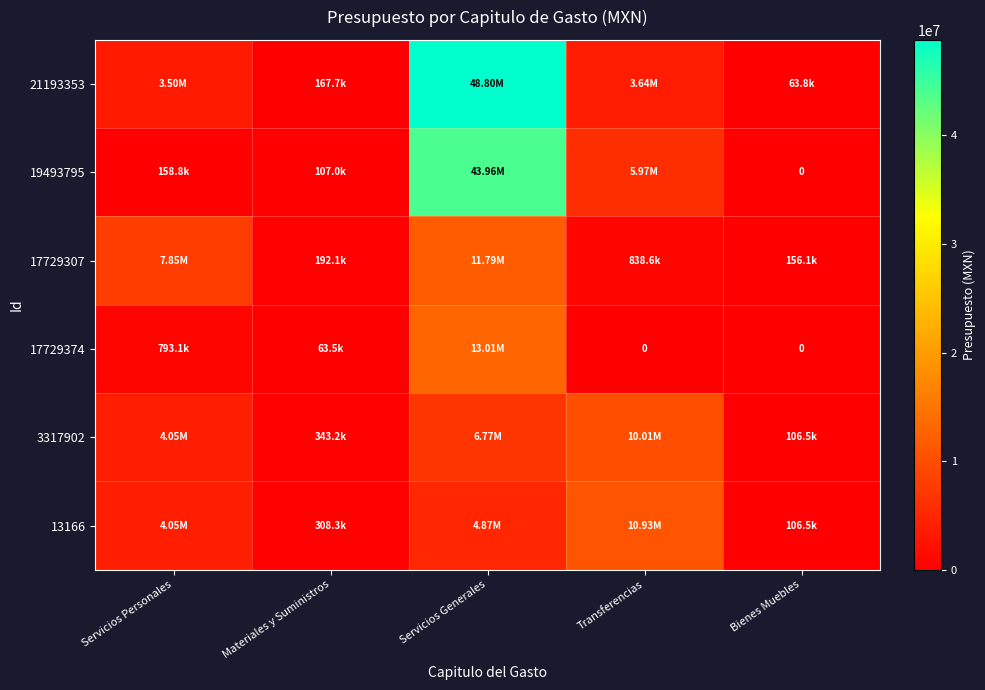

Which label corresponds to the largest value in the chart?

Servicios Generales